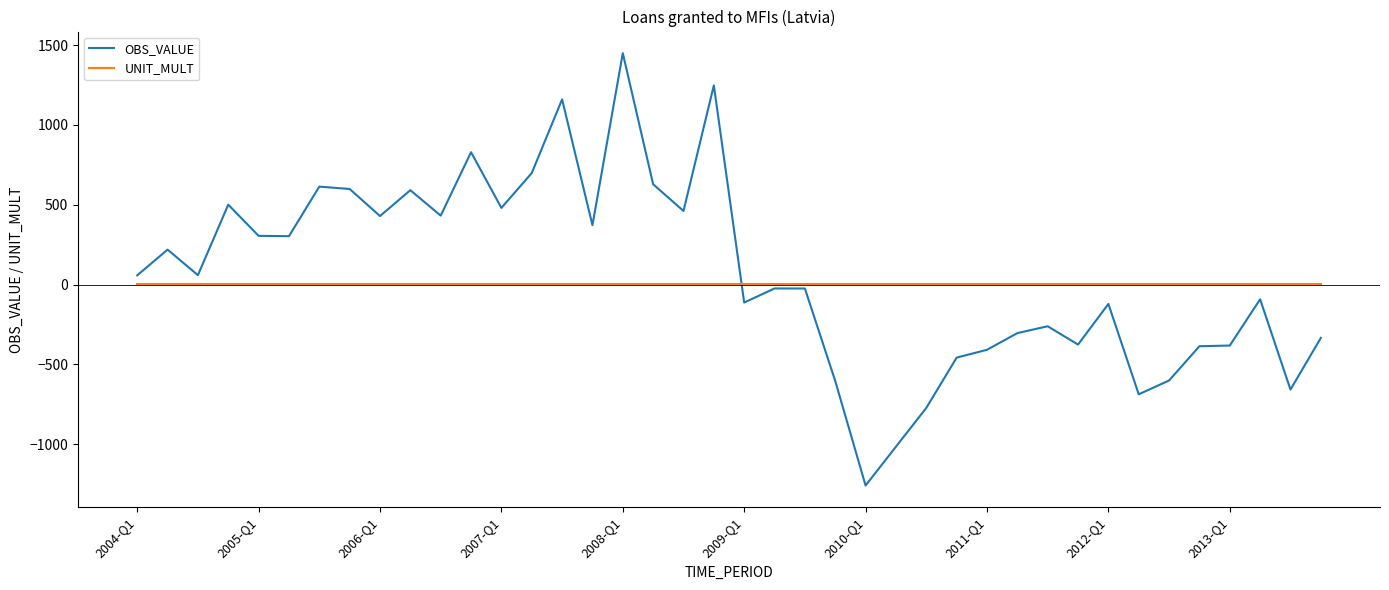

What is the greatest value displayed?

1450.3